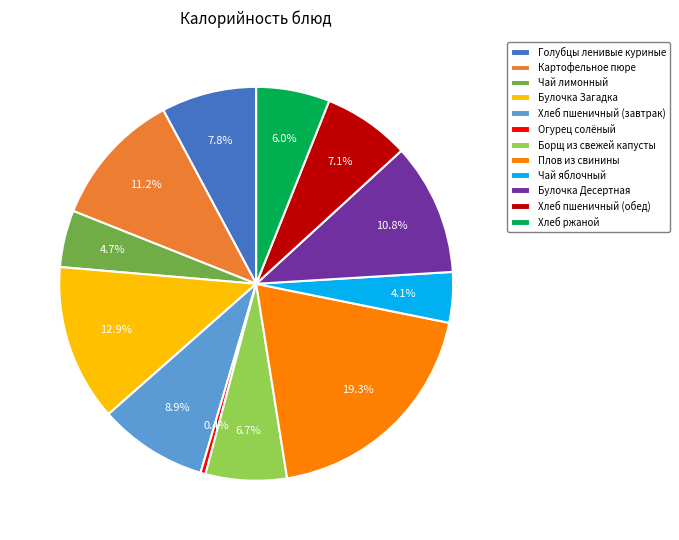

What is the smallest slice in the pie chart?

Огурец солёный